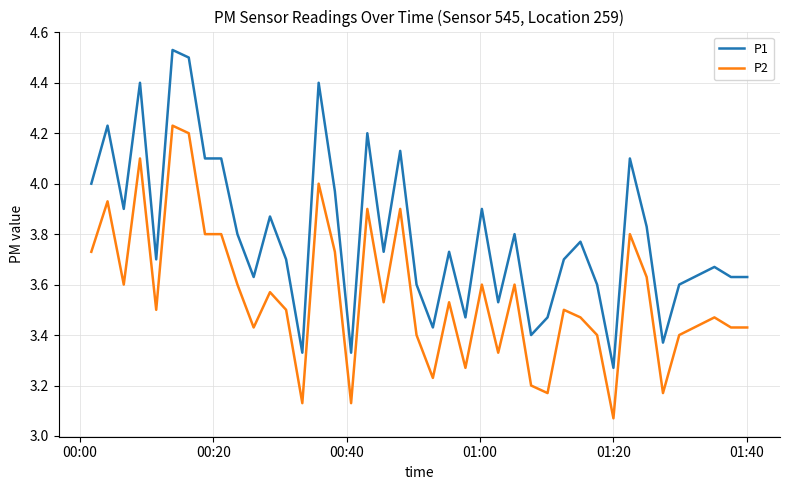

What are all the series names shown in the legend?

P1, P2